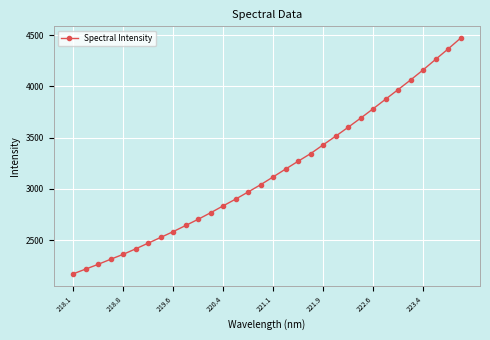

What is the greatest value displayed?

4471.9